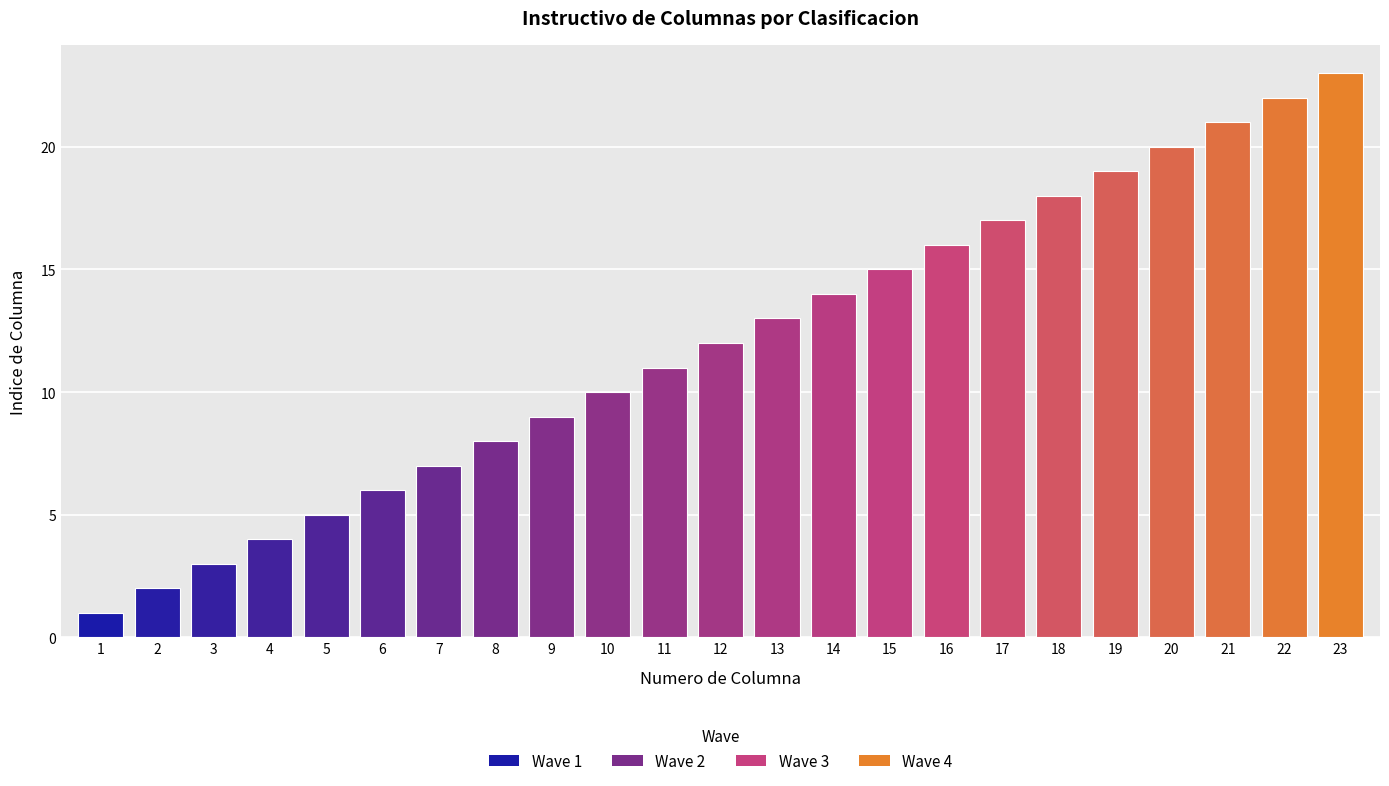

Reading right to left, what are all the values shown in this chart?

23	22	21	20	19	18	17	16	15	14	13	12	11	10	9	8	7	6	5	4	3	2	1